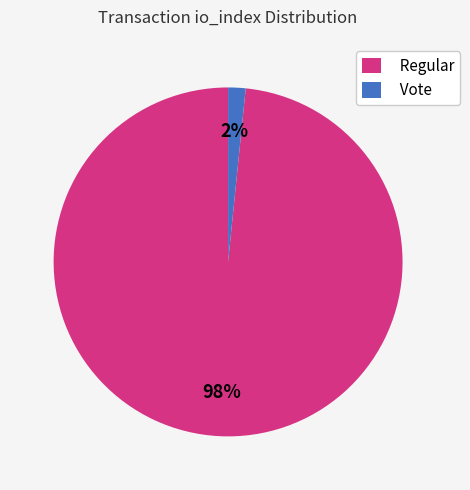

Is the sum of Regular and Vote greater than half?

Yes